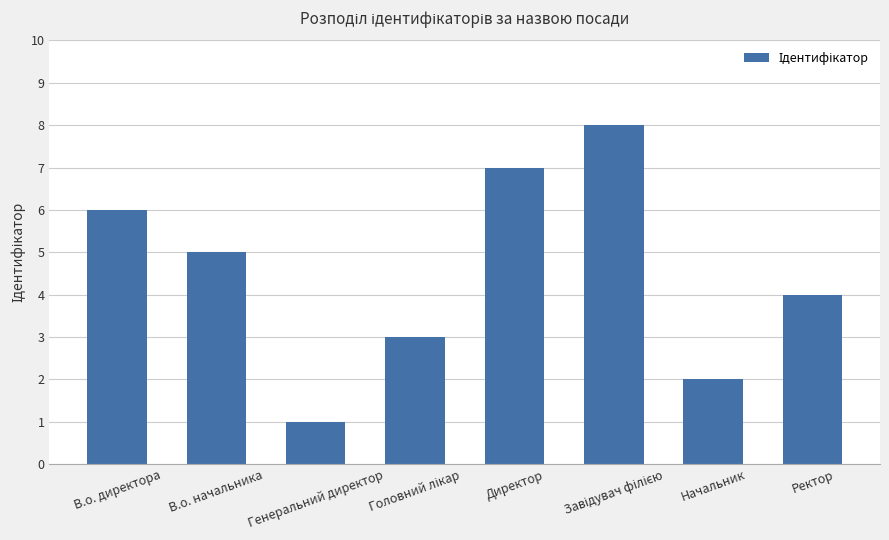

Reading left to right, what are all the values shown in this chart?

6	5	1	3	7	8	2	4